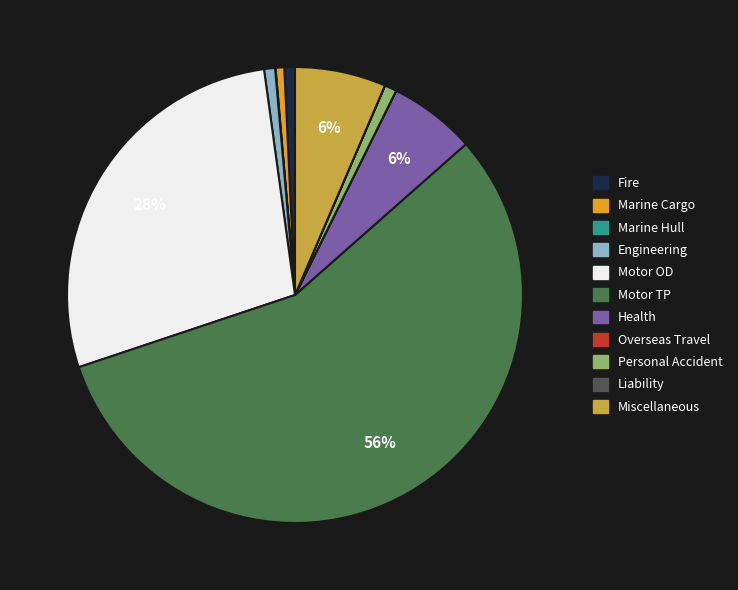

Which has a higher value, Marine Cargo or Miscellaneous?

Miscellaneous